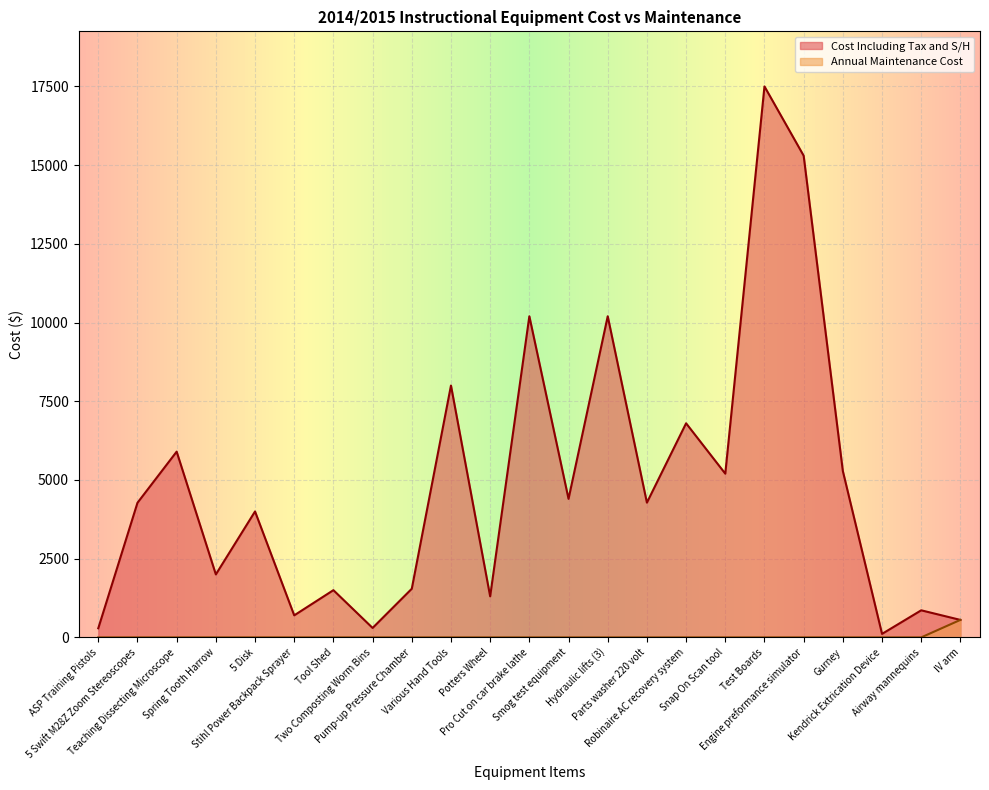

In Cost Including Tax and S/H, how many points are lower than both neighbors (excluding endpoints)?

8